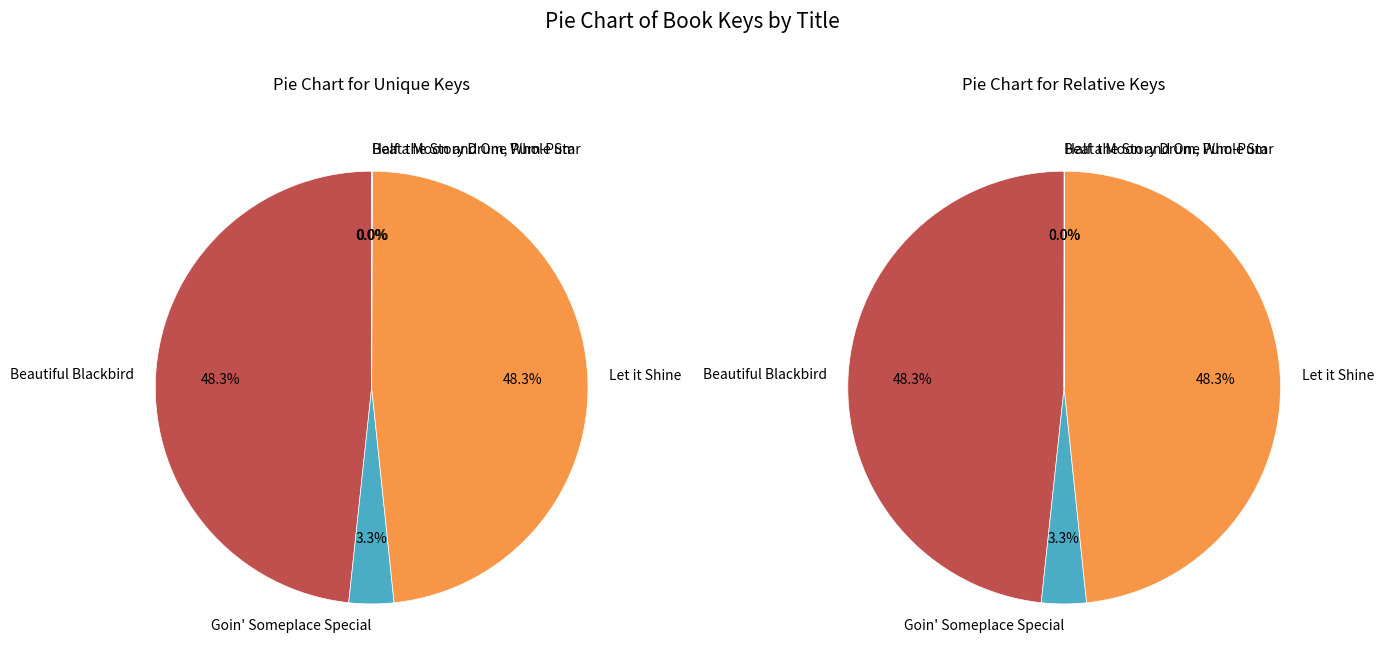

Which slice is the smallest?

Beat the Story Drum, Pum-Pum